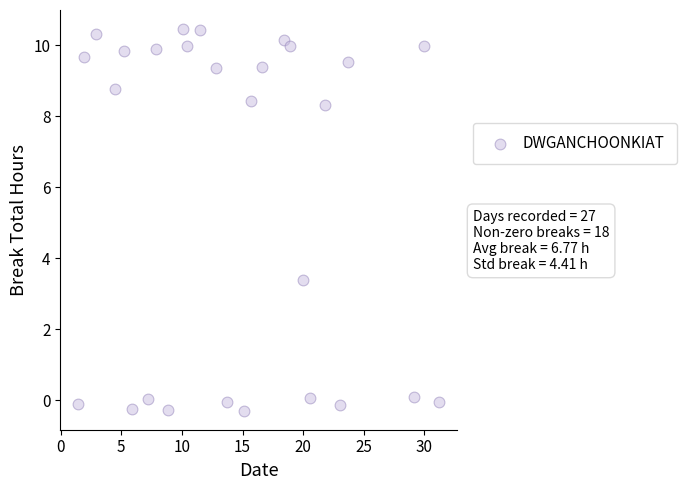

What Y value in the scatter plot is closest to 5?

3.4